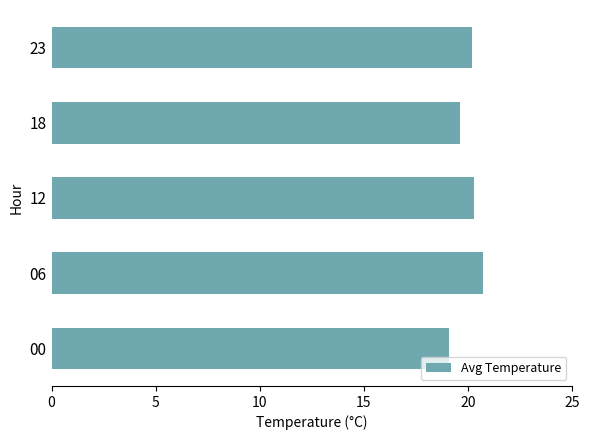

Reading bottom to top, extract all data points from this chart.

19.1	20.7	20.3	19.6	20.2